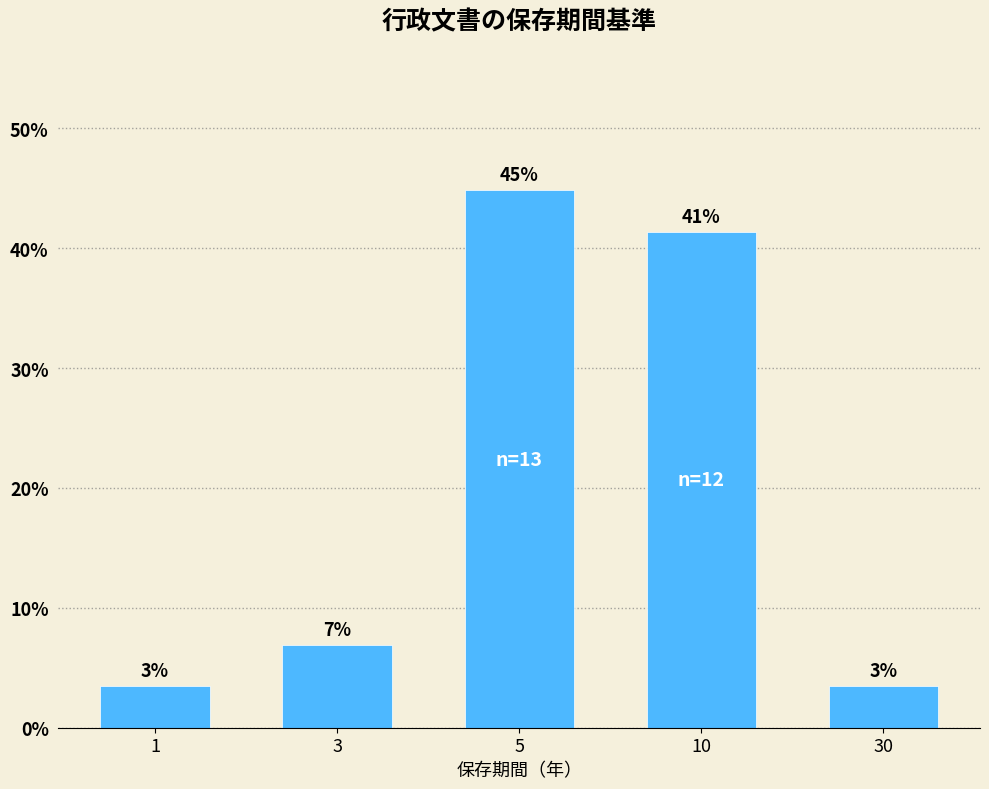

Are the bars horizontal?

No